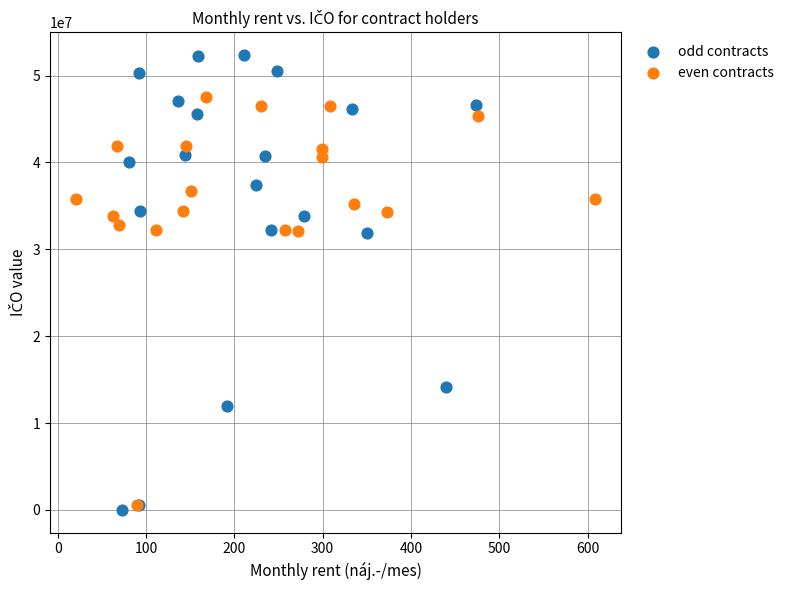

Which series contains the highest Y value?

odd contracts